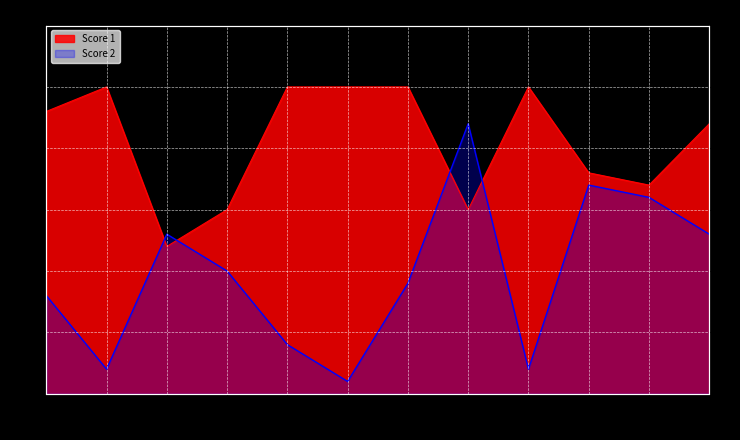

Where is the first local minimum for Score 2?

2